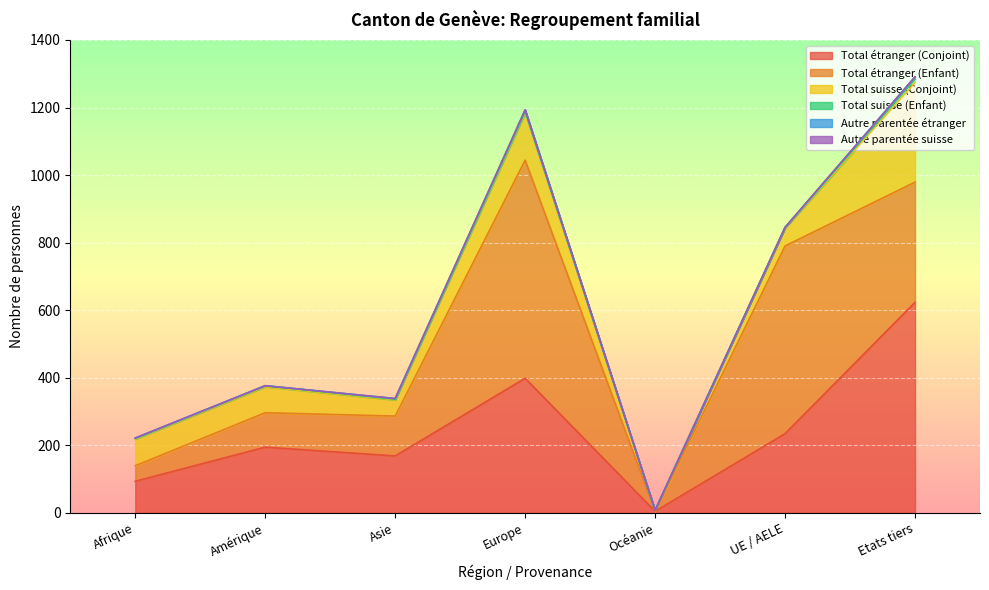

What is the total value across all series at Europe?

1193